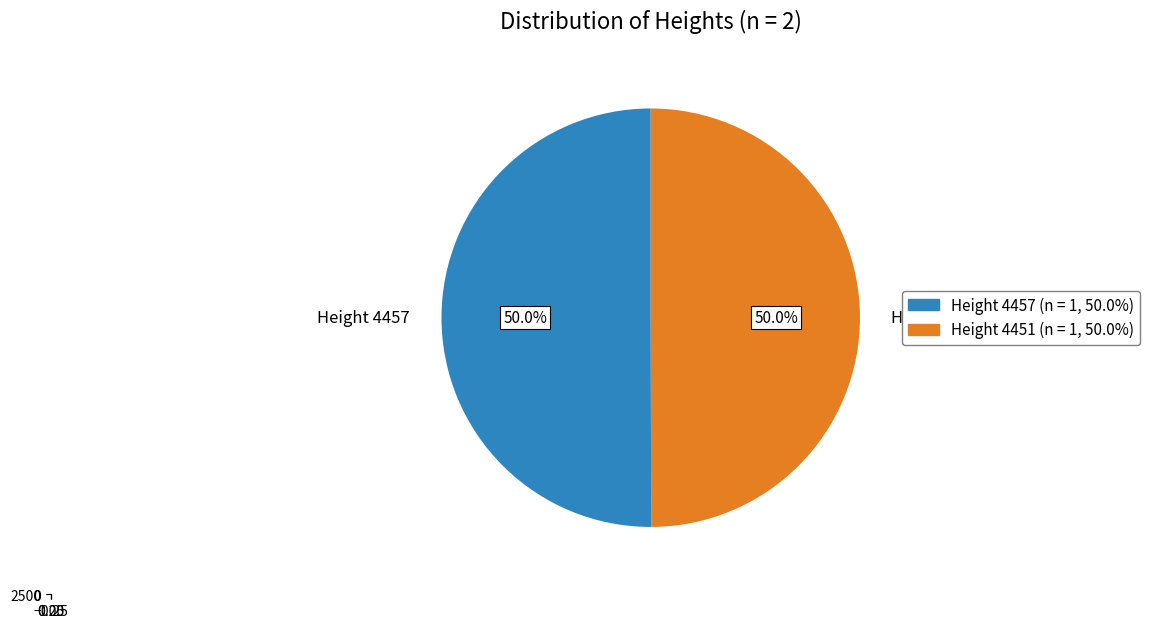

How many segments does this pie chart have?

2